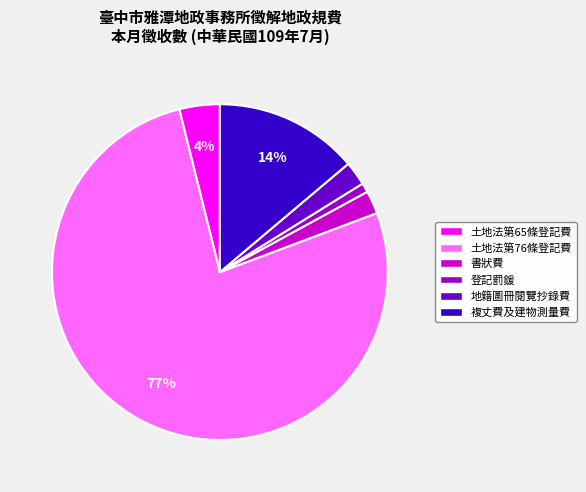

To the nearest percent, what percentage of the pie is 地籍圖冊閱覽抄錄費?

2%